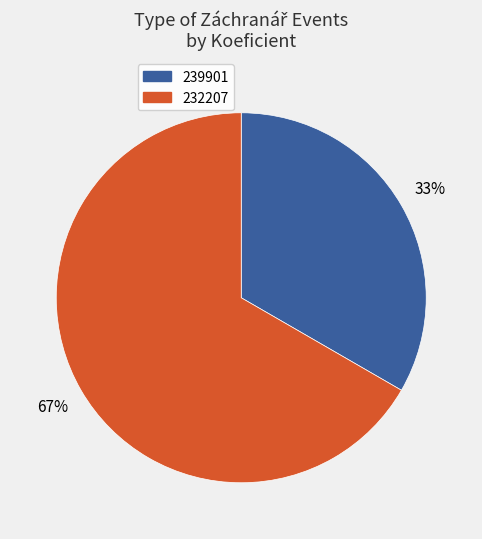

Do 239901 and 232207 together represent more than half of the pie?

Yes